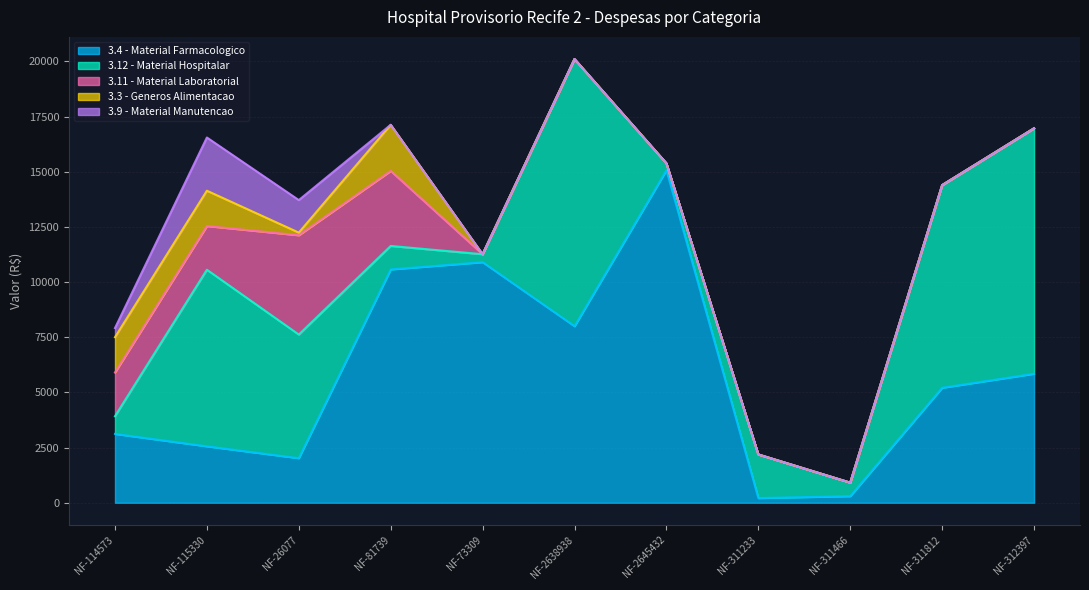

Where is the first local minimum for 3.4 - Material Farmacologico?

NF-26077